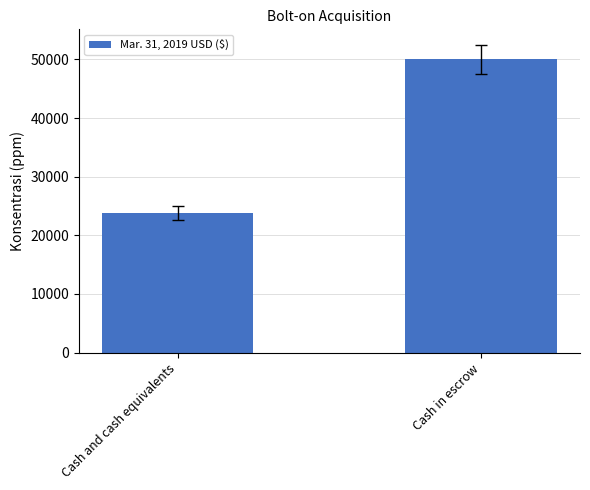

Reading right to left, extract all data points from this chart.

Cash in escrow=50000	Cash and cash equivalents=23800